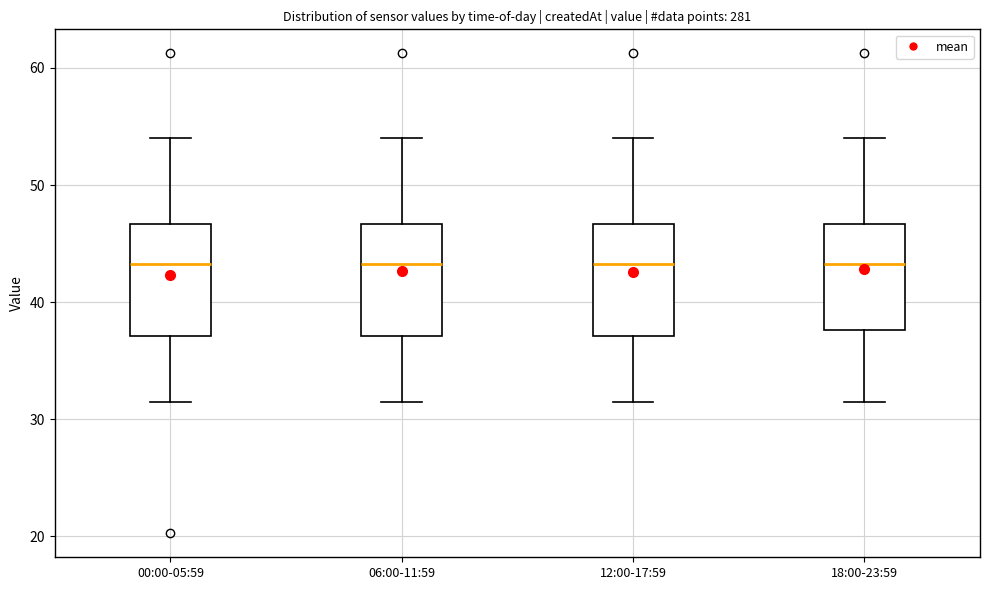

Reading left to right, read every box against the y-axis: the position of its median line, the range the box covers, and the ends of its whiskers. The values are not printed on the chart, so give them approximately, as read against the axis.

00:00-05:59: median 43, box 37 to 47, whiskers 32 to 54
06:00-11:59: median 43, box 37 to 47, whiskers 32 to 54
12:00-17:59: median 43, box 37 to 47, whiskers 32 to 54
18:00-23:59: median 43, box 38 to 47, whiskers 32 to 54